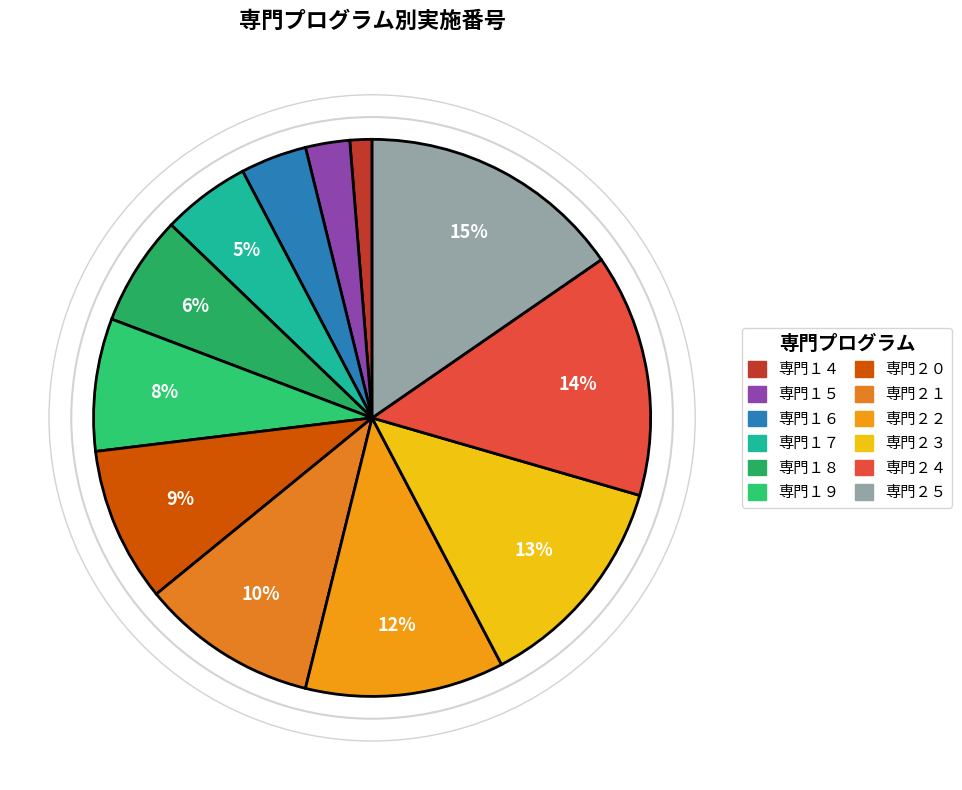

How many slices are in this pie chart?

12